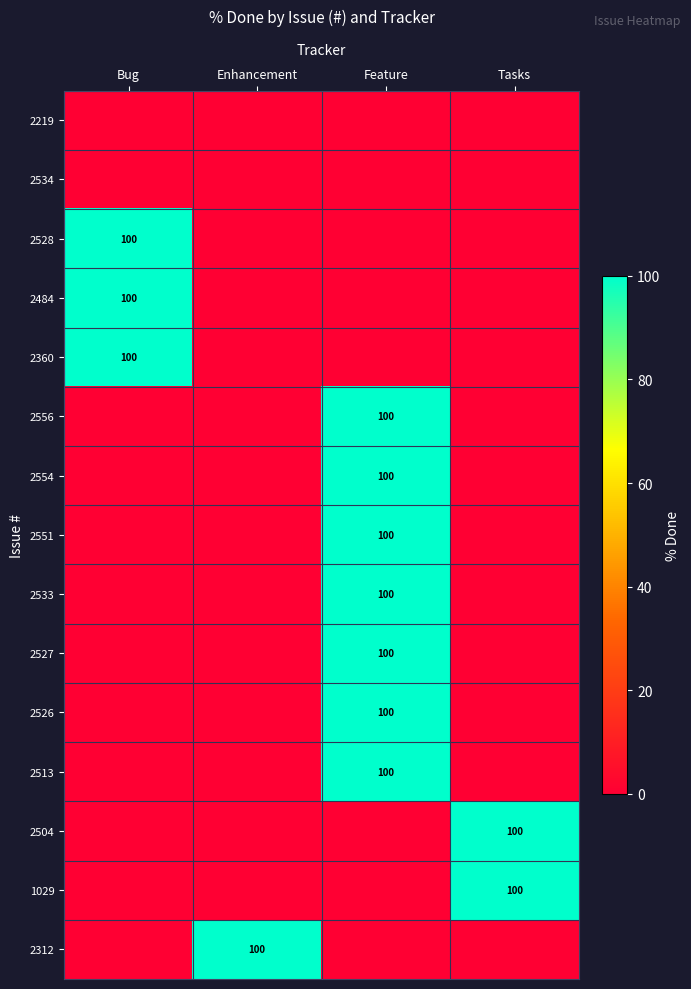

The value of 2513 at Feature is 100. True or false?

True